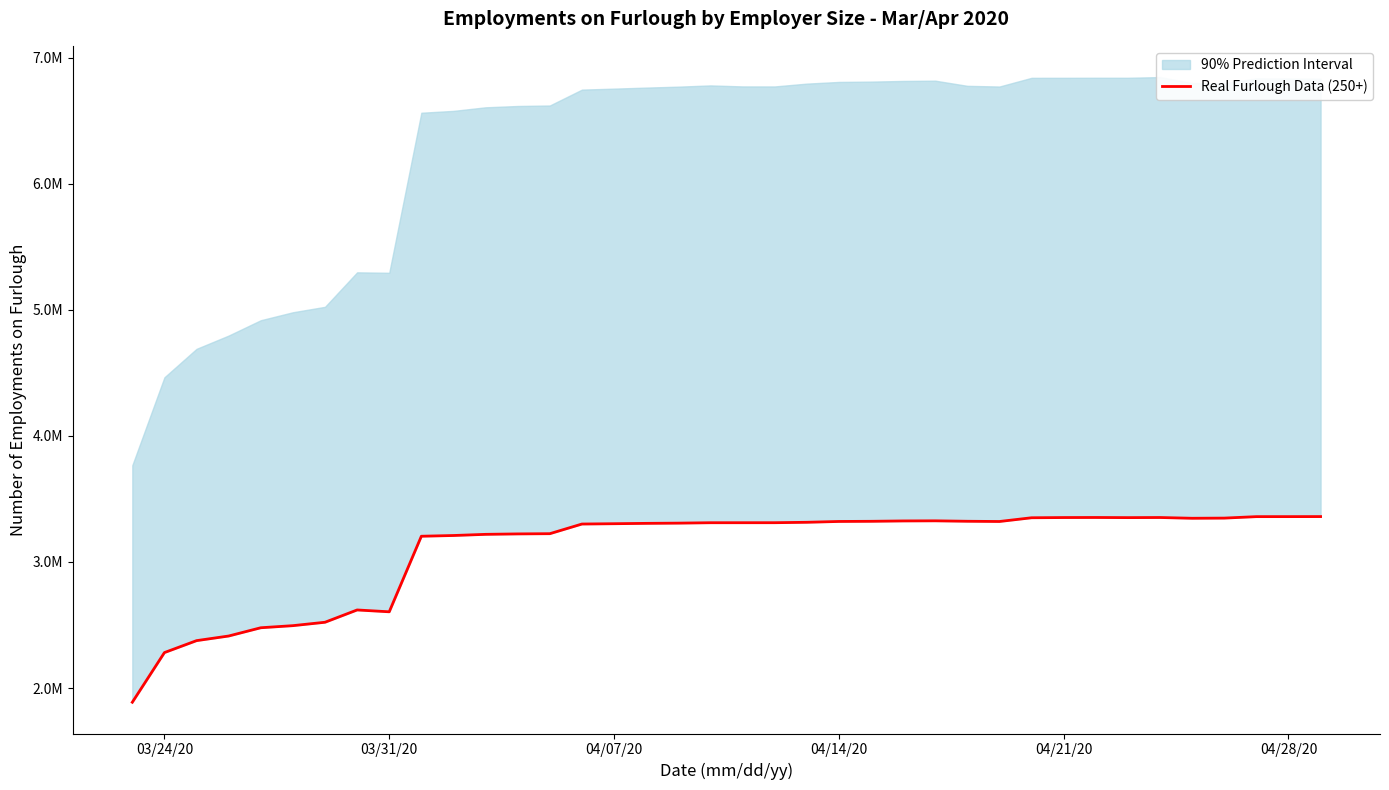

How many interior local valleys (lower than both neighbors) does the data have?

4